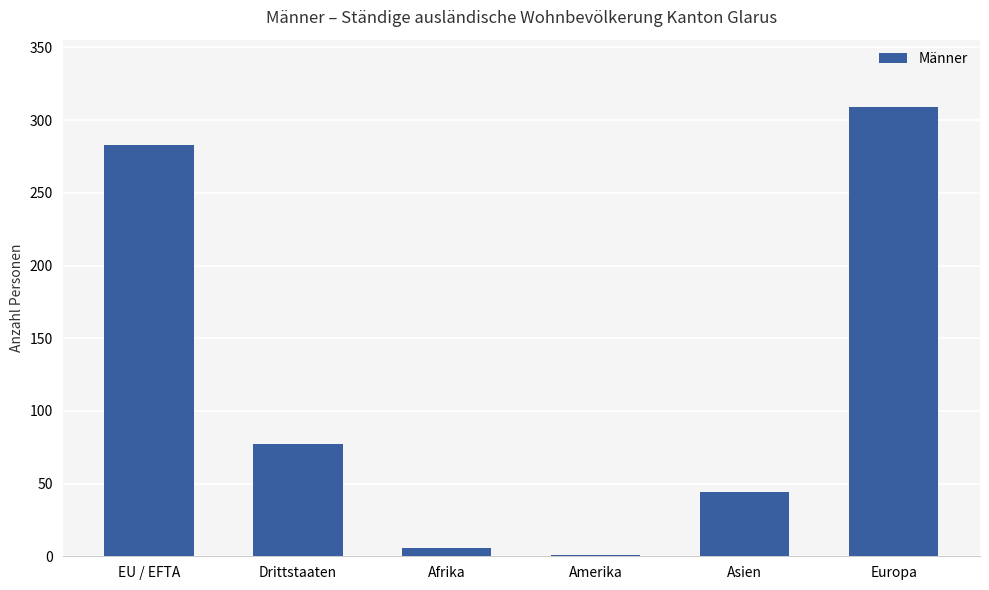

What is the sum of the values at Asien and Europa?

353